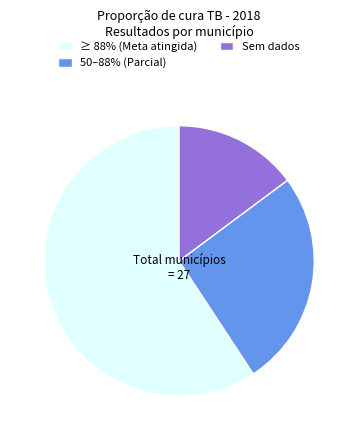

Which category has the smallest portion of the pie?

Sem dados